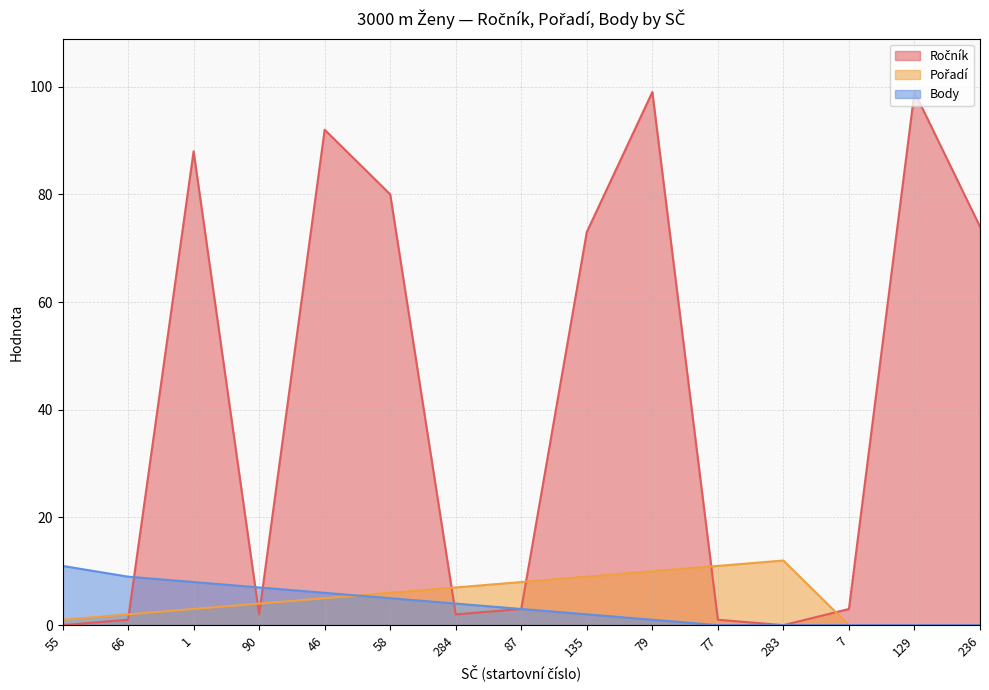

Reading left to right, list all the values displayed in this chart.

Ročník: 0	1	88	2	92	80	2	3	73	99	1	0	3	99	74
Pořadí: 1	2	3	4	5	6	7	8	9	10	11	12	0	0	0
Body: 11	9	8	7	6	5	4	3	2	1	0	0	0	0	0